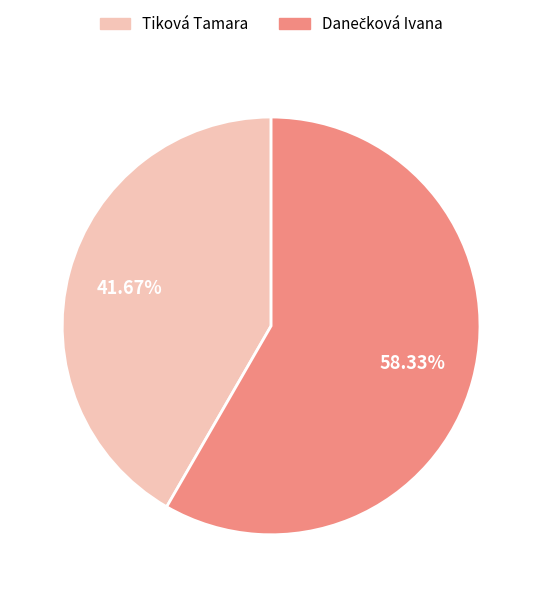

What is the smallest slice in the pie chart?

Tiková Tamara